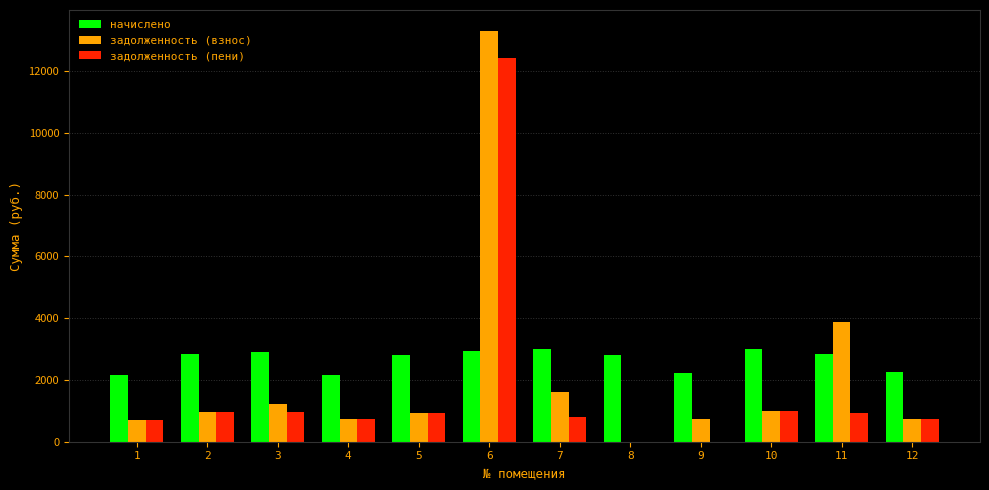

What is the approximate value of задолженность (пени) at 5?

938.5